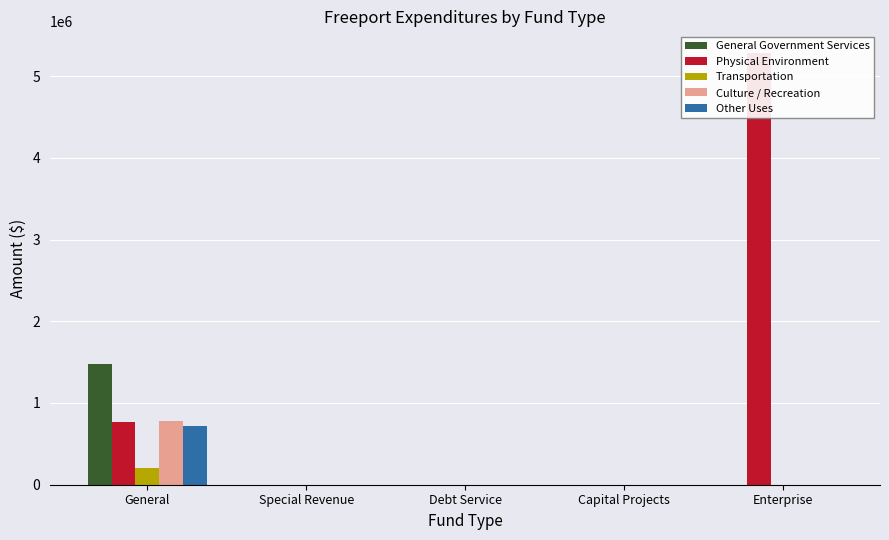

Which series changed the most between General and Capital Projects?

General Government Services